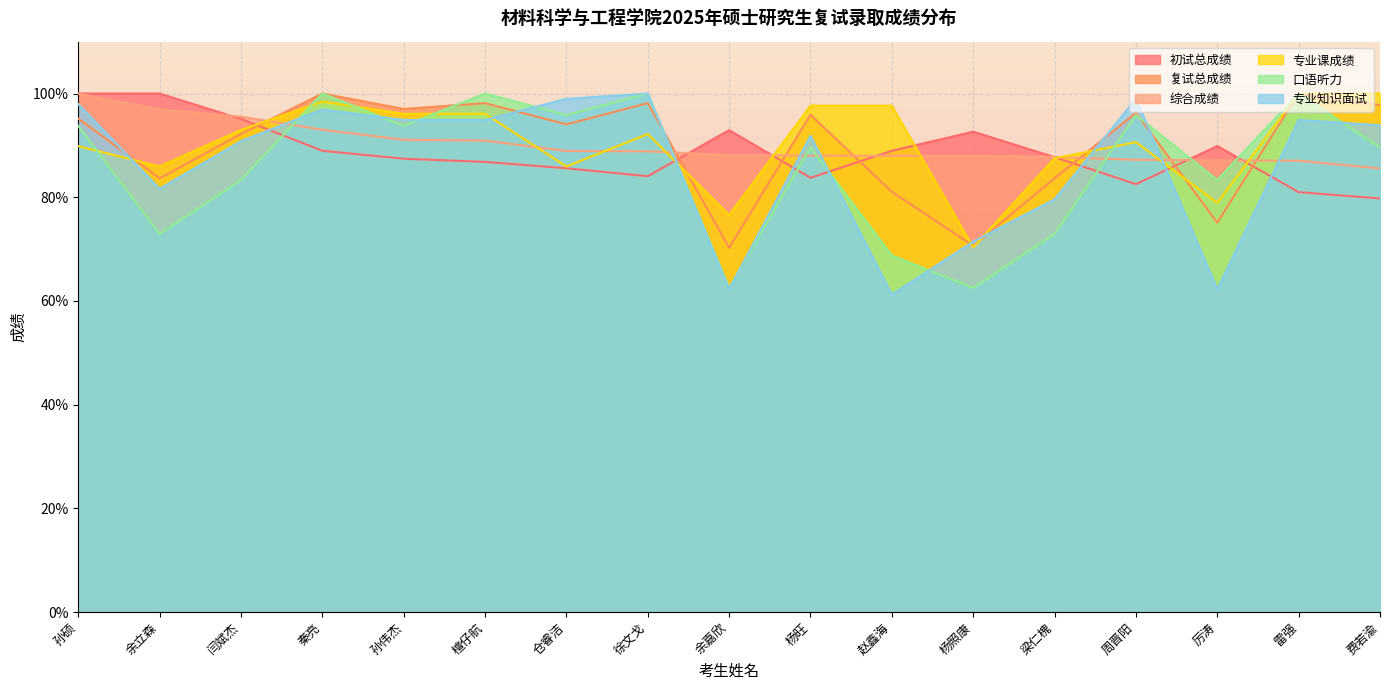

At which label is 口语听力 closest to 81?

闫斌杰